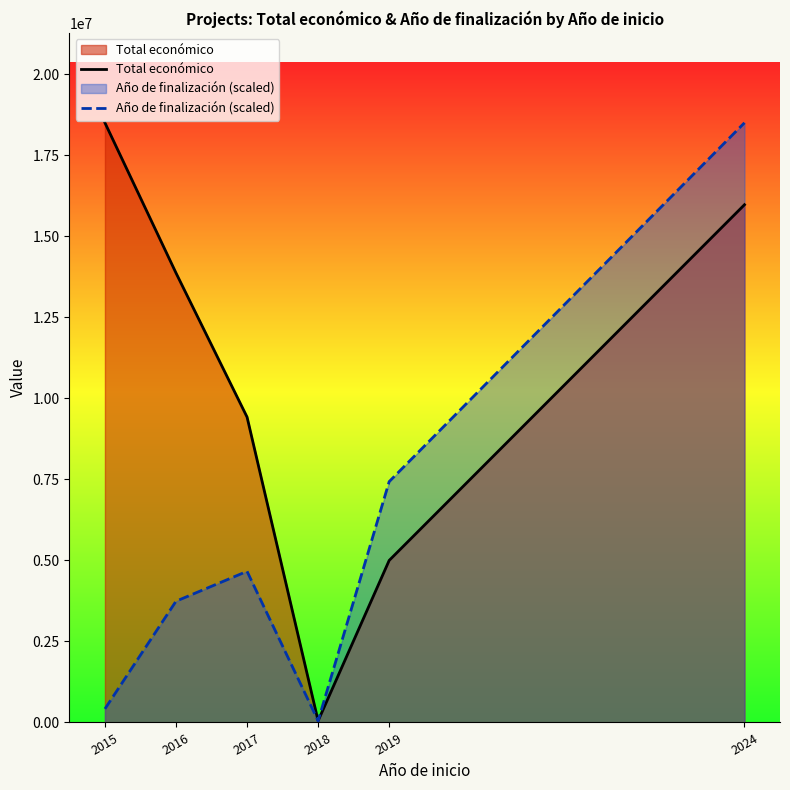

How many lines are shown in the chart?

2